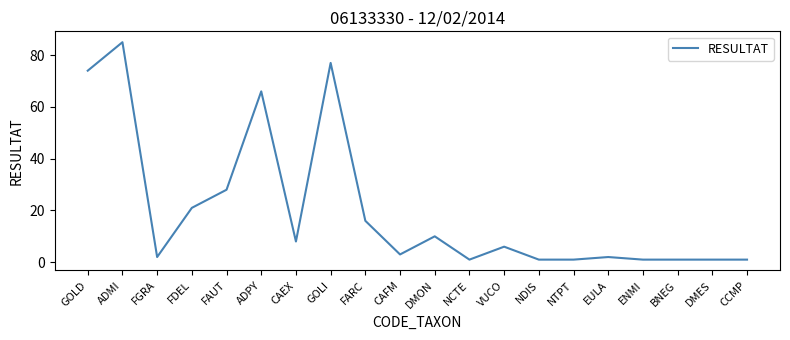

What is the smallest value displayed?

1